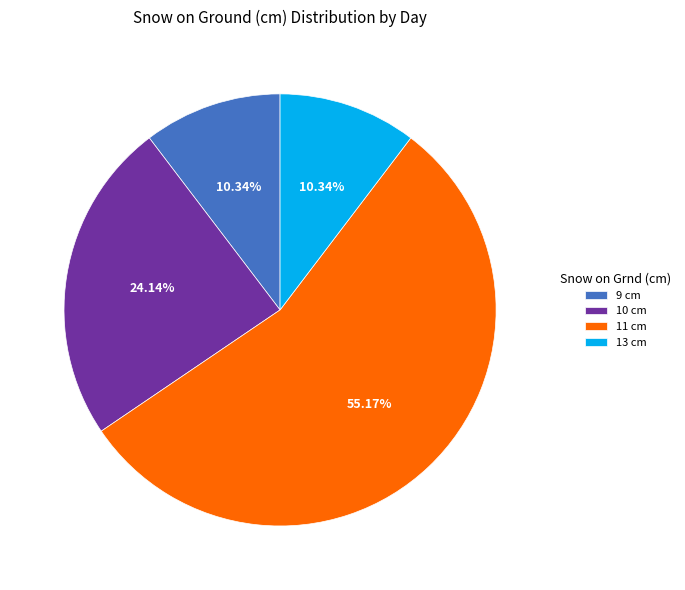

Is there a majority slice in this chart?

Yes